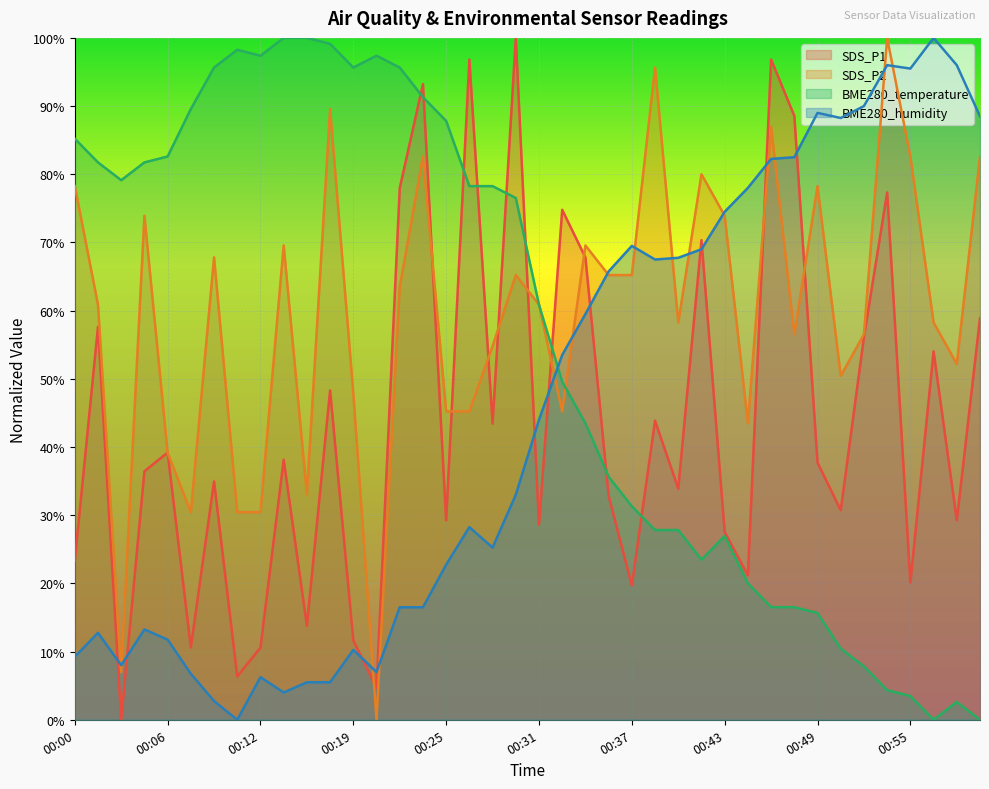

Reading left to right, what are all the values shown in this chart?

SDS_P1: 0.2	0.6	0.0	0.4	0.4	0.1	0.3	0.1	0.1	0.4	0.1	0.5	0.1	0.0	0.8	0.9	0.3	1.0	0.4	1.0	0.3	0.7	0.7	0.3	0.2	0.4	0.3	0.7	0.3	0.2	1.0	0.9	0.4	0.3	0.6	0.8	0.2	0.5	0.3	0.6
SDS_P2: 0.8	0.6	0.1	0.7	0.4	0.3	0.7	0.3	0.3	0.7	0.3	0.9	0.5	0.0	0.6	0.8	0.5	0.5	0.5	0.7	0.6	0.5	0.7	0.7	0.7	1.0	0.6	0.8	0.7	0.4	0.9	0.6	0.8	0.5	0.6	1.0	0.8	0.6	0.5	0.8
BME280_temperature: 0.9	0.8	0.8	0.8	0.8	0.9	1.0	1.0	1.0	1.0	1.0	1.0	1.0	1.0	1.0	0.9	0.9	0.8	0.8	0.8	0.6	0.5	0.4	0.4	0.3	0.3	0.3	0.2	0.3	0.2	0.2	0.2	0.2	0.1	0.1	0.0	0.0	0.0	0.0	0.0
BME280_humidity: 0.1	0.1	0.1	0.1	0.1	0.1	0.0	0.0	0.1	0.0	0.1	0.1	0.1	0.1	0.2	0.2	0.2	0.3	0.3	0.3	0.4	0.5	0.6	0.7	0.7	0.7	0.7	0.7	0.7	0.8	0.8	0.8	0.9	0.9	0.9	1.0	1.0	1.0	1.0	0.9